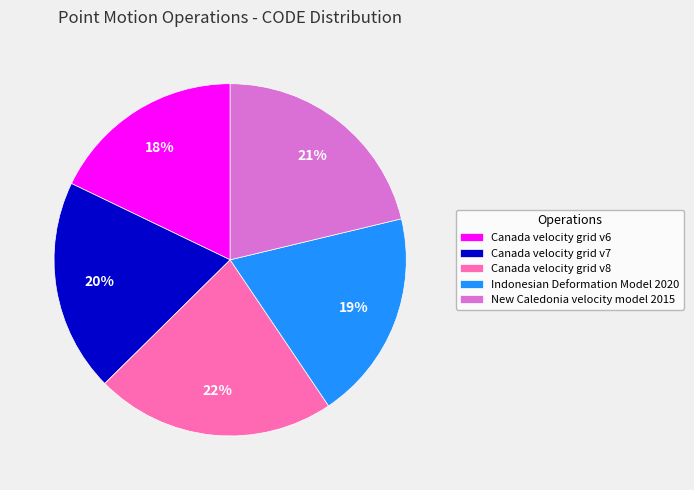

How many segments does this pie chart have?

5